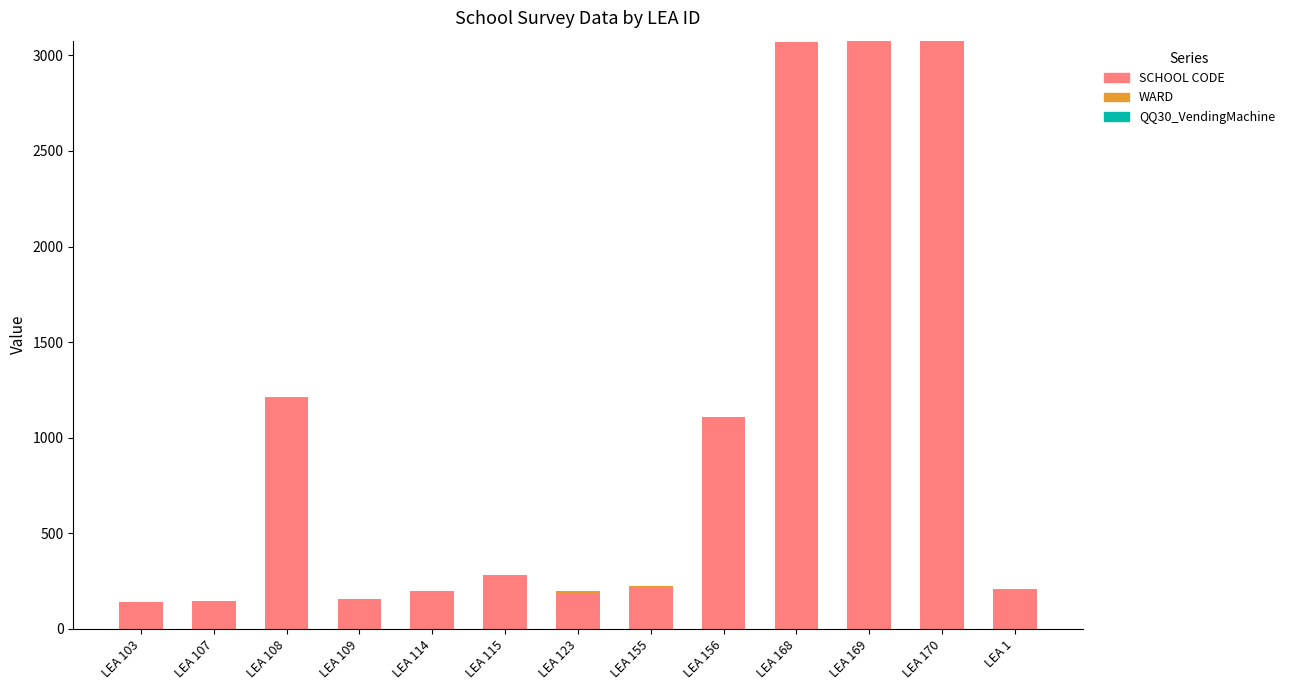

True or false: SCHOOL CODE has a value of 4234 at LEA 170.

False